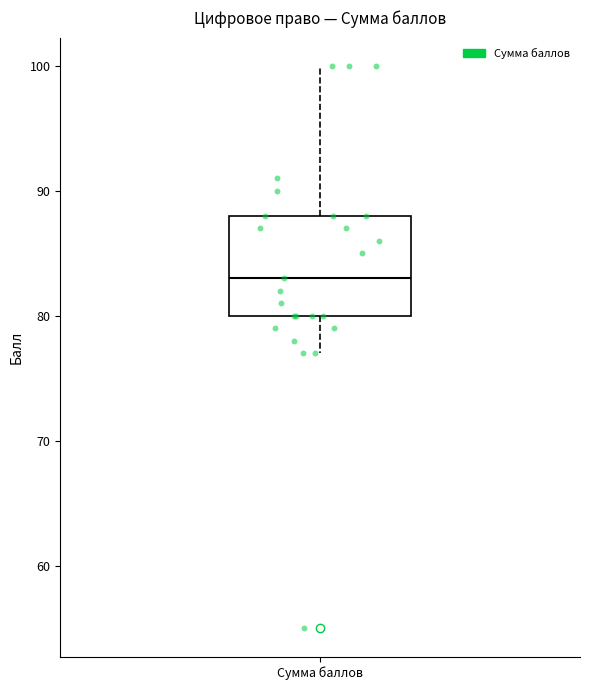

Read this box plot against the y-axis: the position of the median line, the range covered by the box, and the ends of both whiskers. The values are not printed on the chart, so give them approximately, as read against the axis.

median 83, box 80 to 88, whiskers 77 to 100